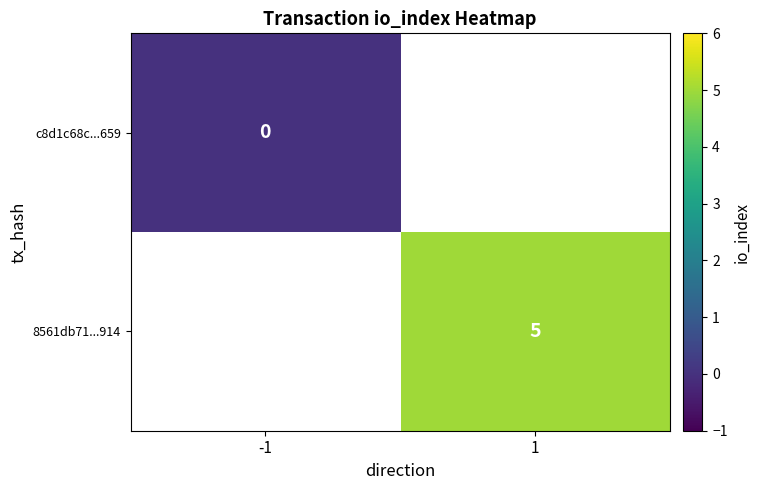

The 8561db71...914 series shows 5 at 1. True or false?

True